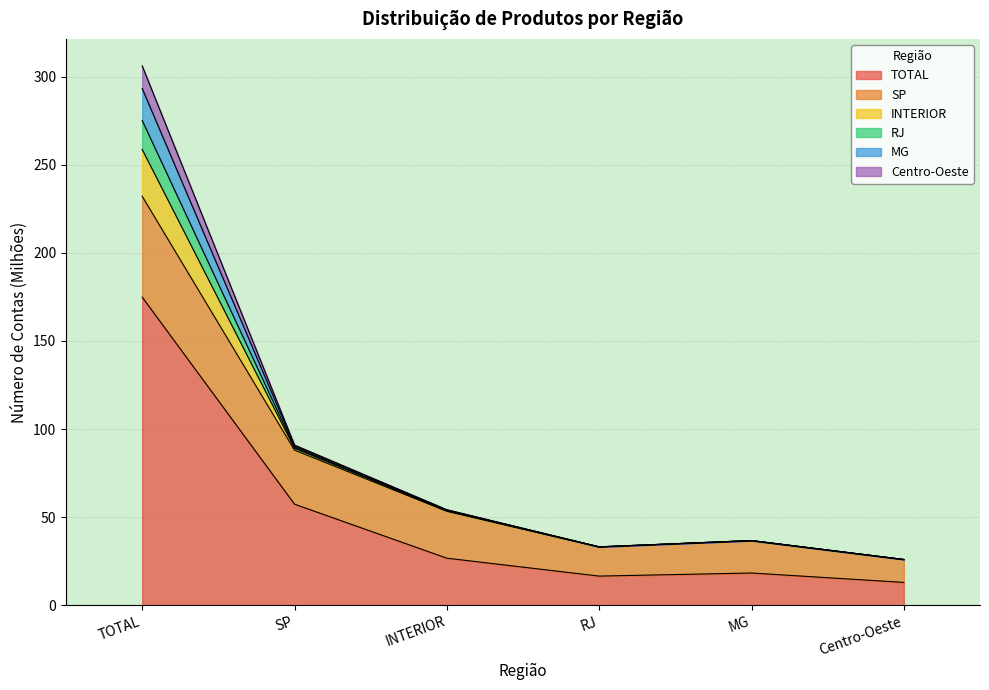

Is the value of INTERIOR at Centro-Oeste greater than the value of SP at INTERIOR?

No